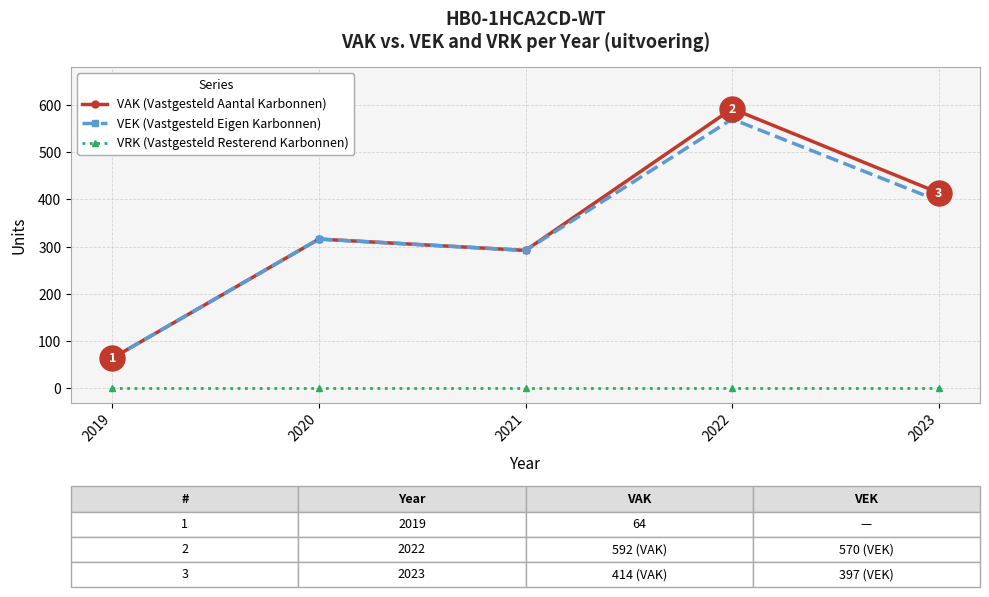

What is the difference between the highest and lowest values at 2022?

592